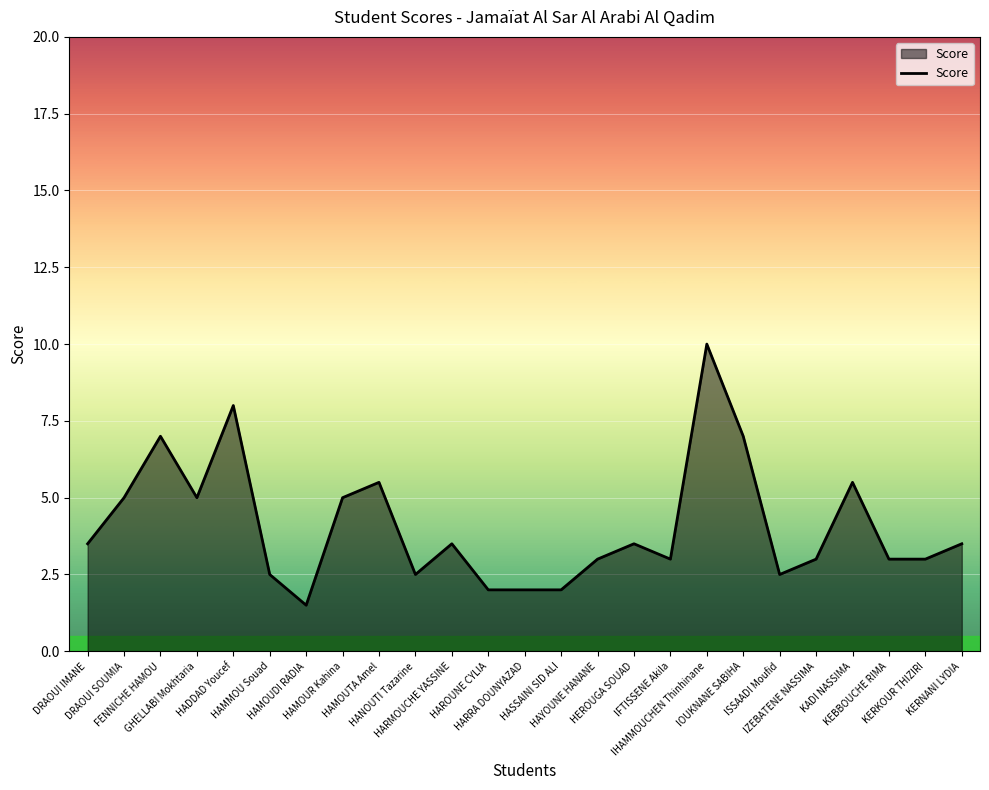

What is the maximum value shown in the chart?

10.0